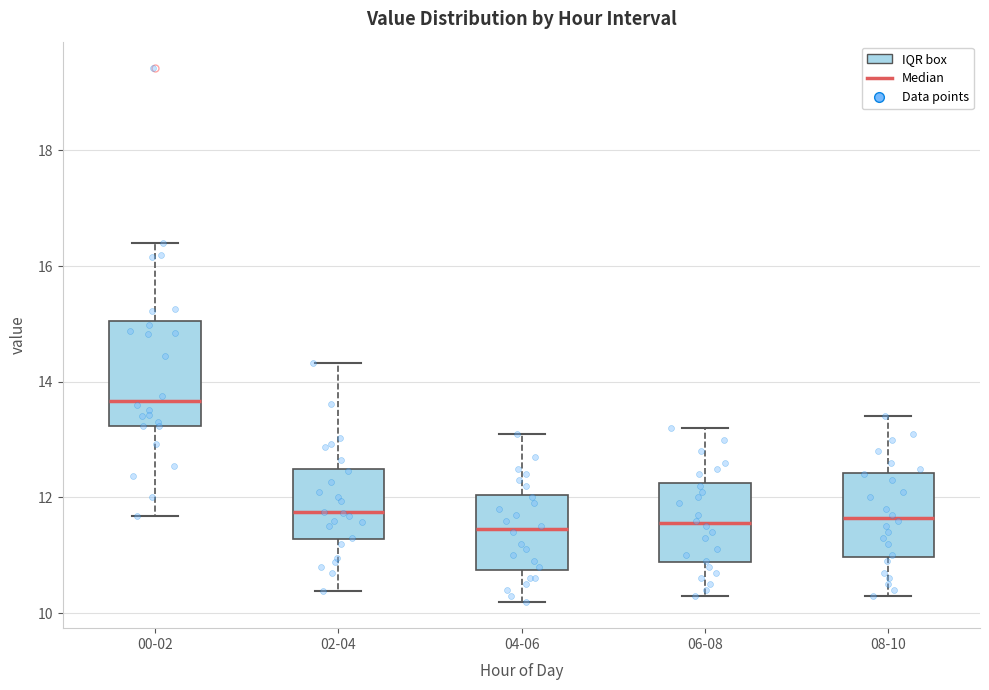

Reading left to right, read every box against the y-axis: the position of its median line, the range the box covers, and the ends of its whiskers. The values are not printed on the chart, so give them approximately, as read against the axis.

00-02: median 13.6, box 13.2 to 15.0, whiskers 11.6 to 16.4
02-04: median 11.8, box 11.2 to 12.6, whiskers 10.4 to 14.4
04-06: median 11.4, box 10.8 to 12.0, whiskers 10.2 to 13.2
06-08: median 11.6, box 10.8 to 12.2, whiskers 10.4 to 13.2
08-10: median 11.6, box 11.0 to 12.4, whiskers 10.4 to 13.4